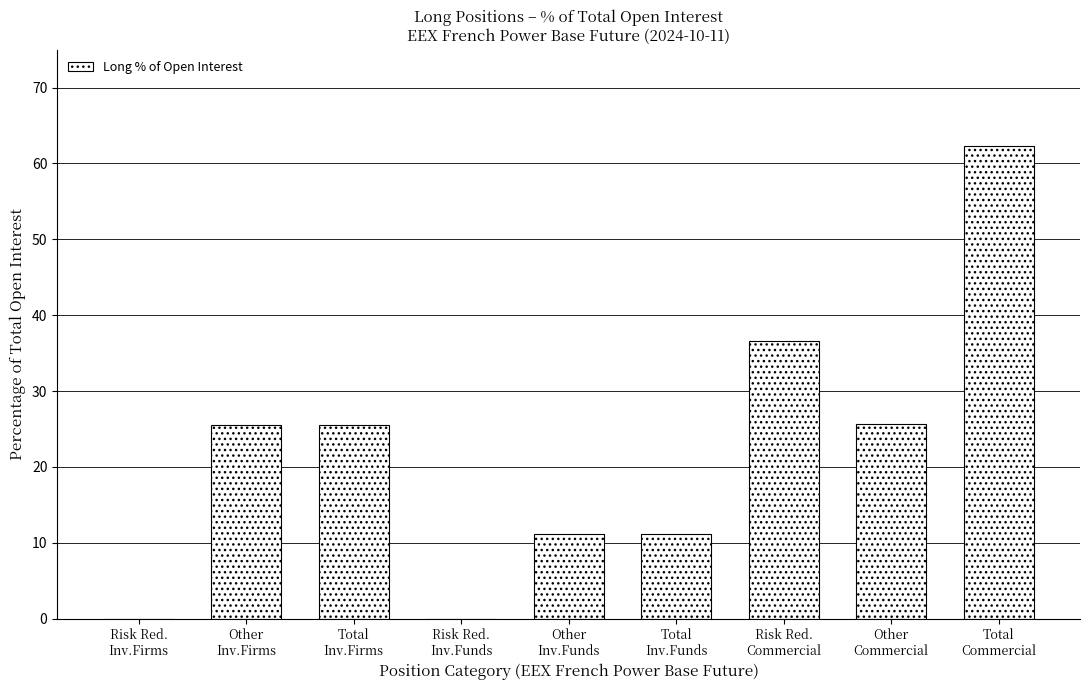

What is the greatest value displayed?

62.3